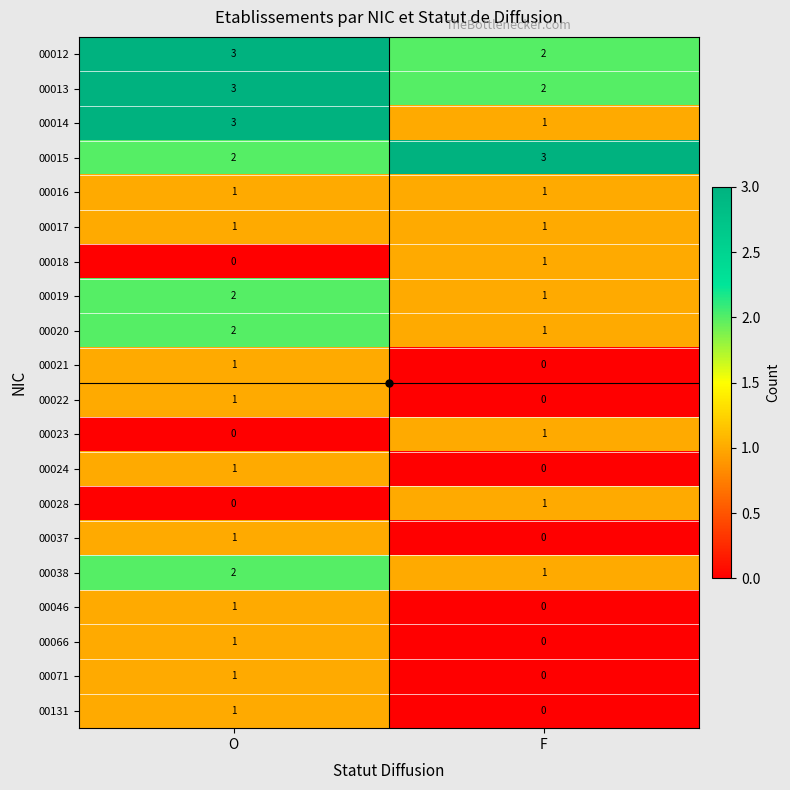

Rank the categories by 00019 value from lowest to highest.

F, O